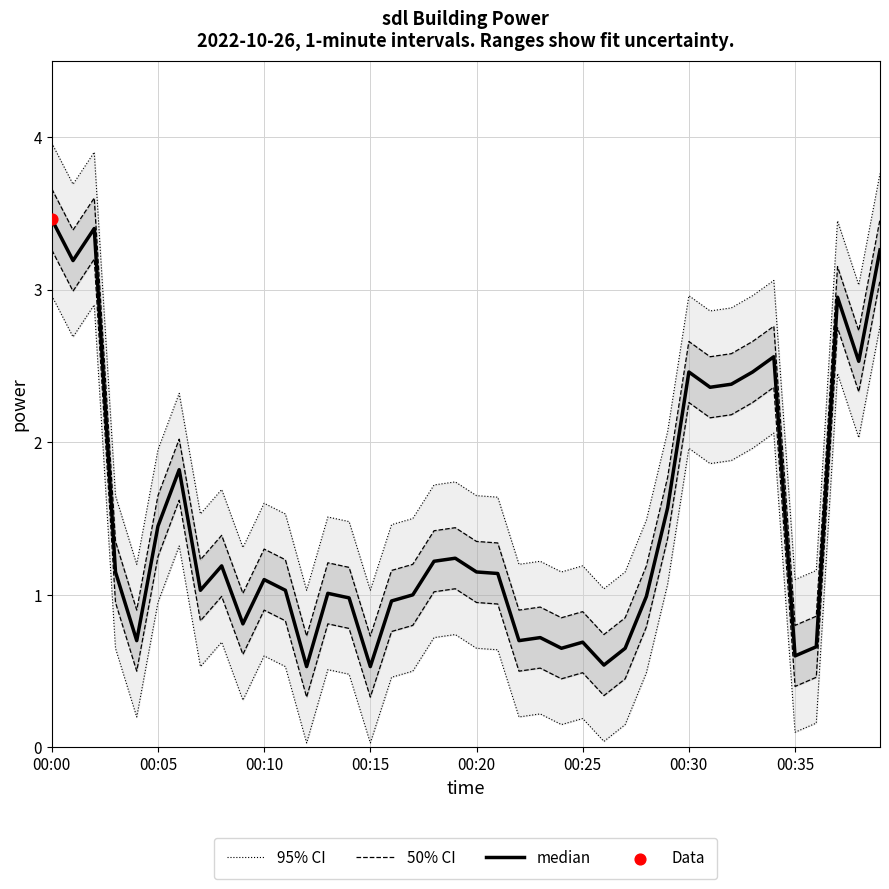

At which category is the sum across all series the highest?

00:00